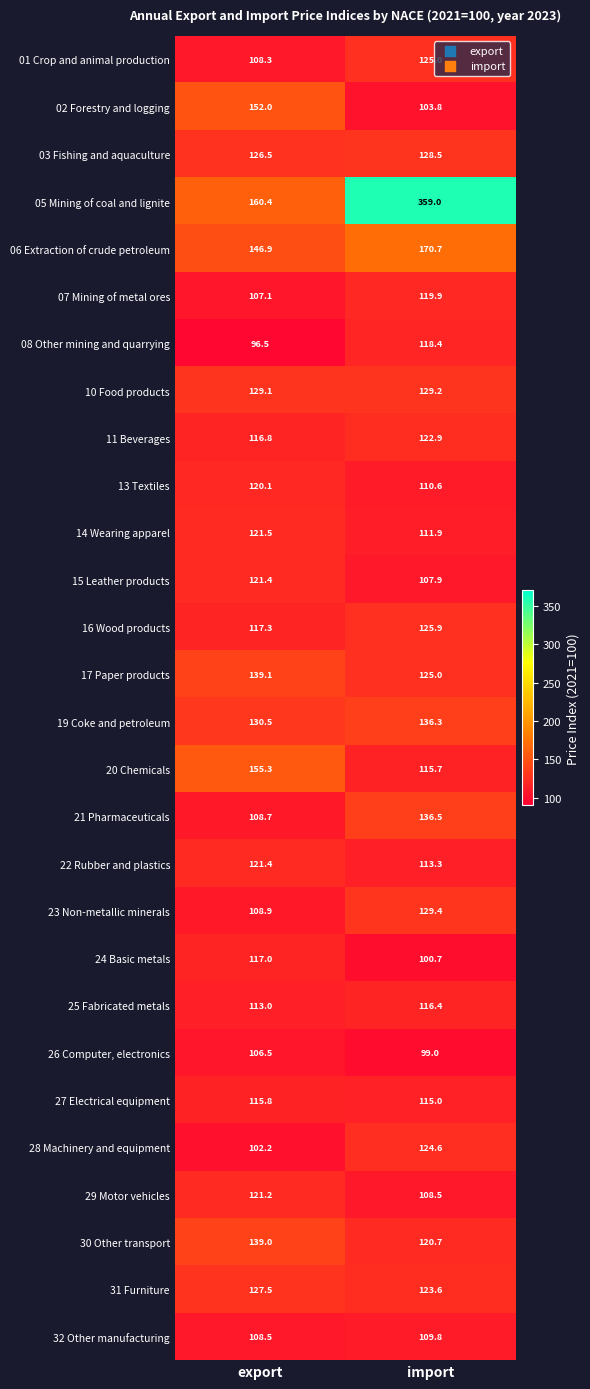

Which series has the largest range (max minus min)?

05 Mining of coal and lignite